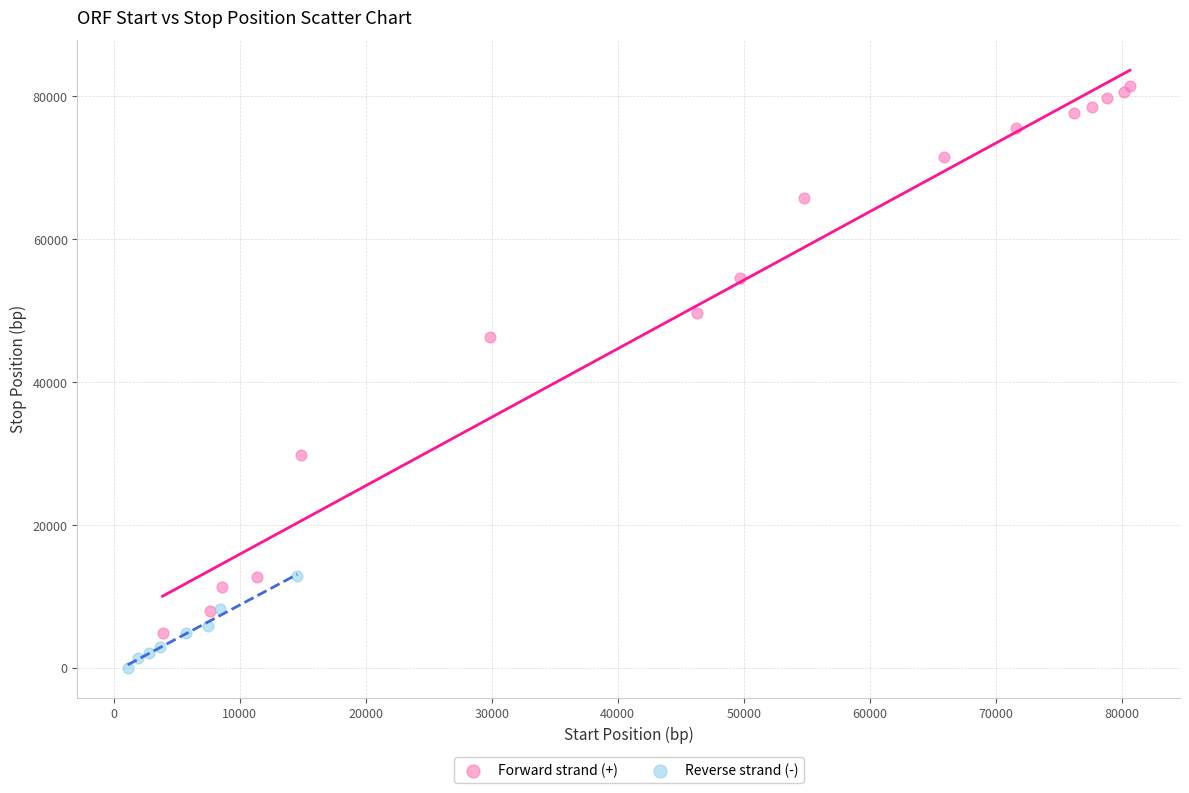

Which series contains the highest Y value?

Forward strand (+)